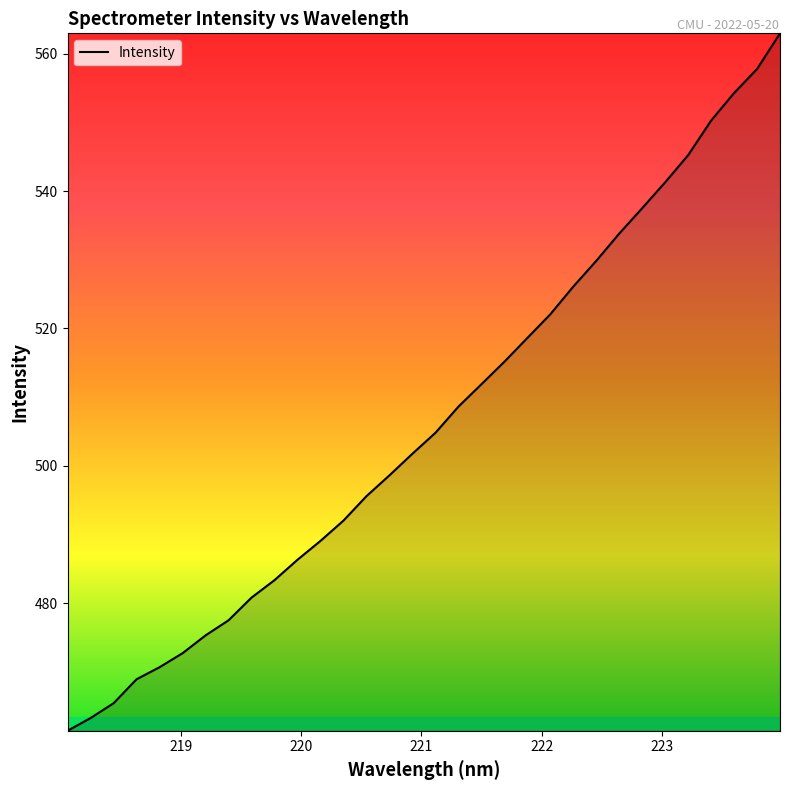

What is the difference between the maximum and minimum values?

101.6